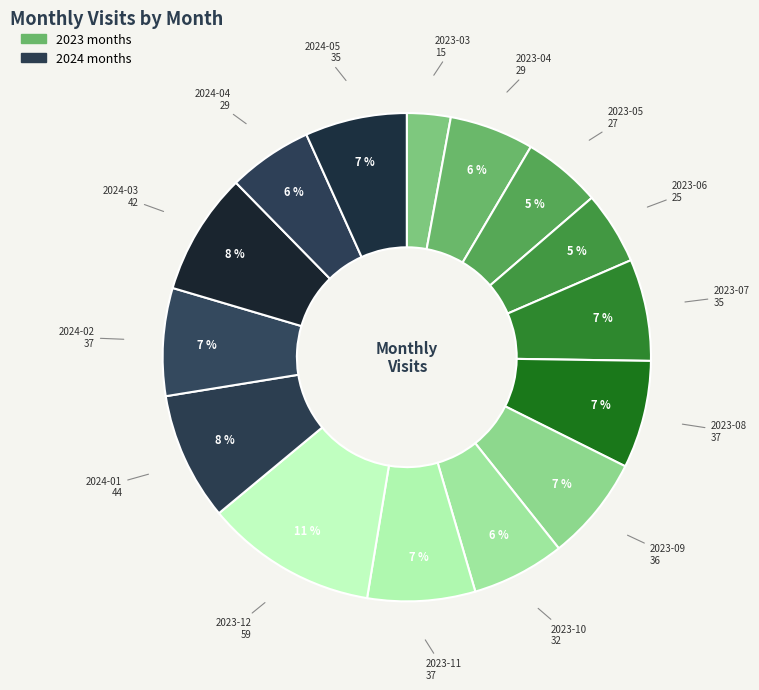

Is there any slice that represents more than half of the pie?

No